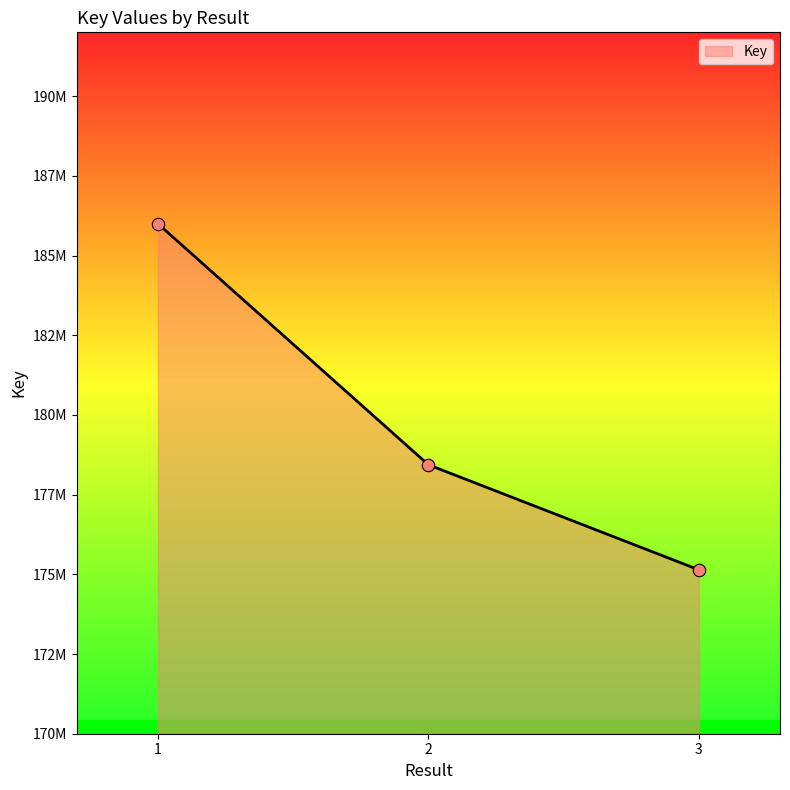

Which has a higher value, 3 or 1?

1